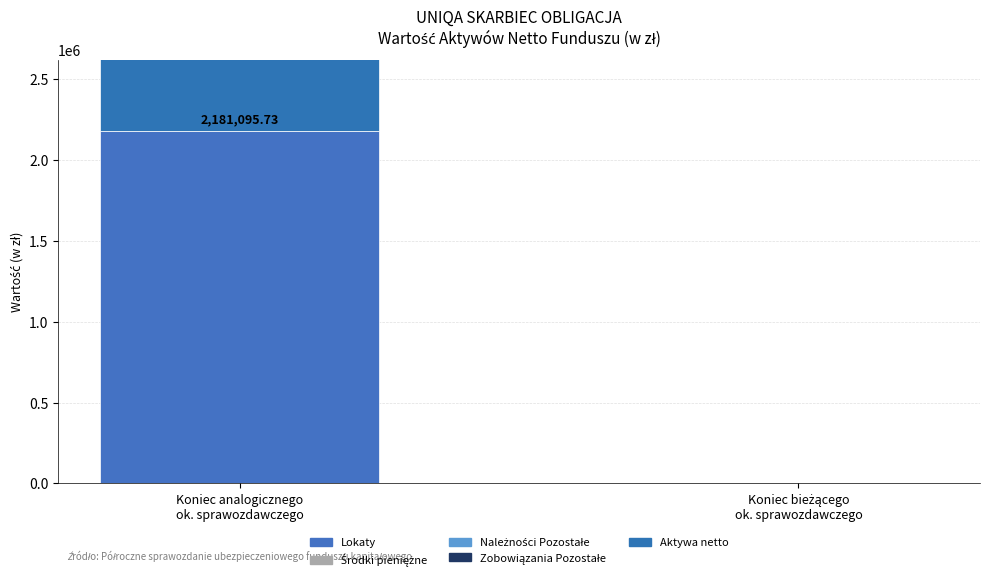

What is the sum of the Aktywa netto values at Koniec bieżącego
ok. sprawozdawczego and Koniec analogicznego
ok. sprawozdawczego?

2181095.7